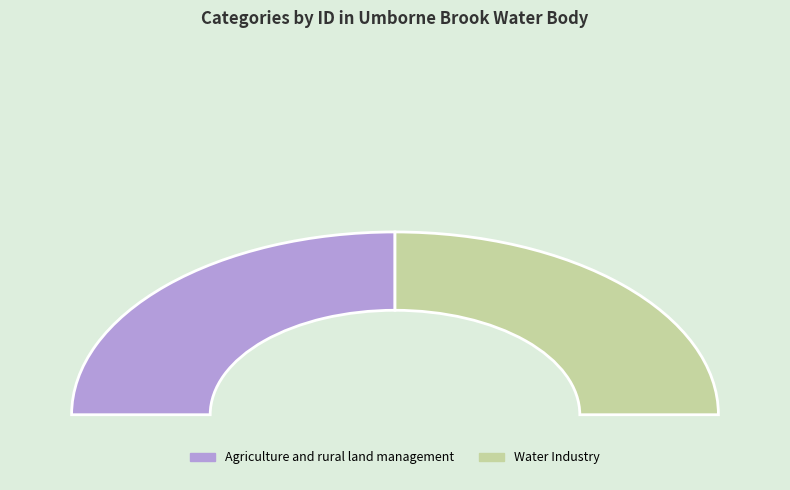

To the nearest percent, what percentage of the pie is Water Industry?

50%